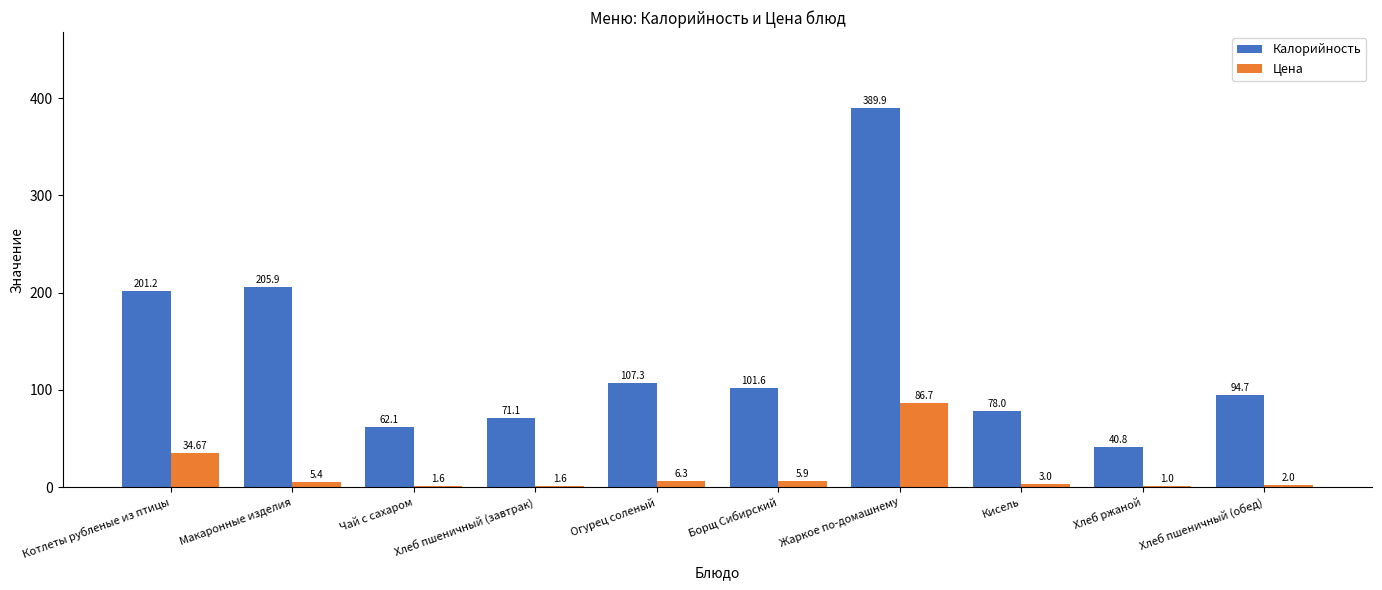

Which series changed the most between Котлеты рубленые из птицы and Огурец соленый?

Калорийность